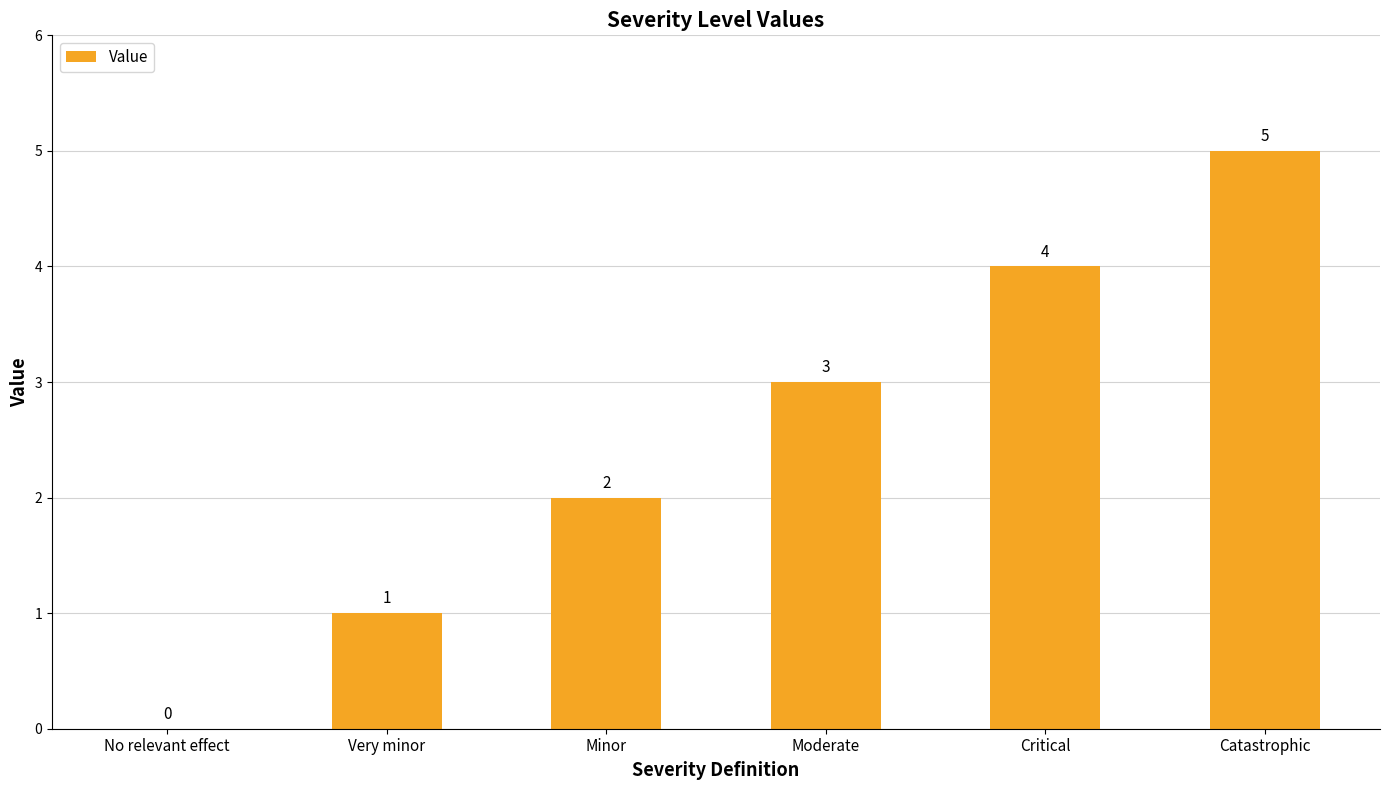

Count the number of categories in the chart.

6